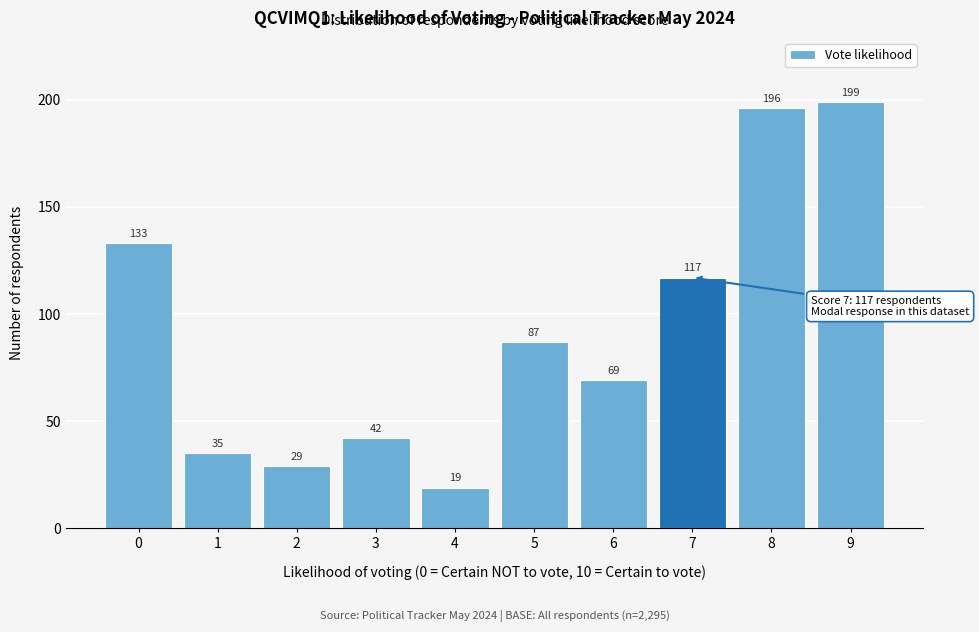

Reading left to right, what are all the values shown in this chart?

133	35	29	42	19	87	69	117	196	199